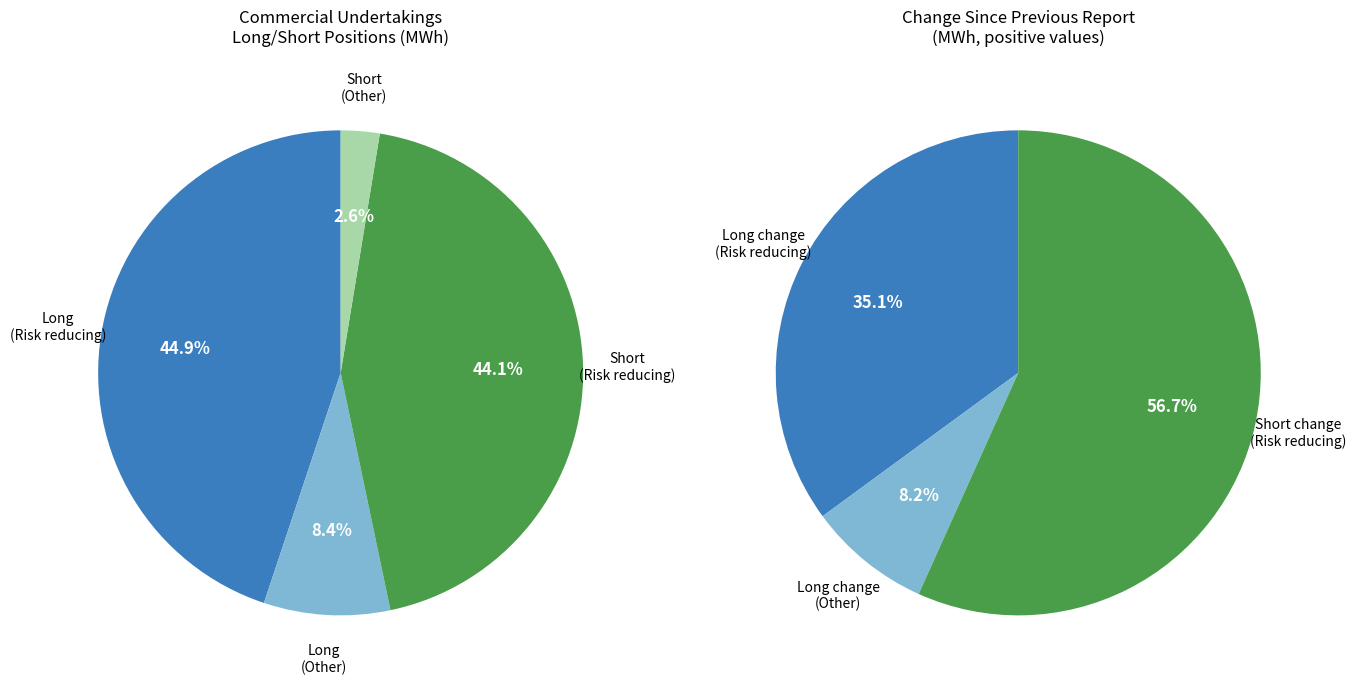

How many slices are in this pie chart?

4